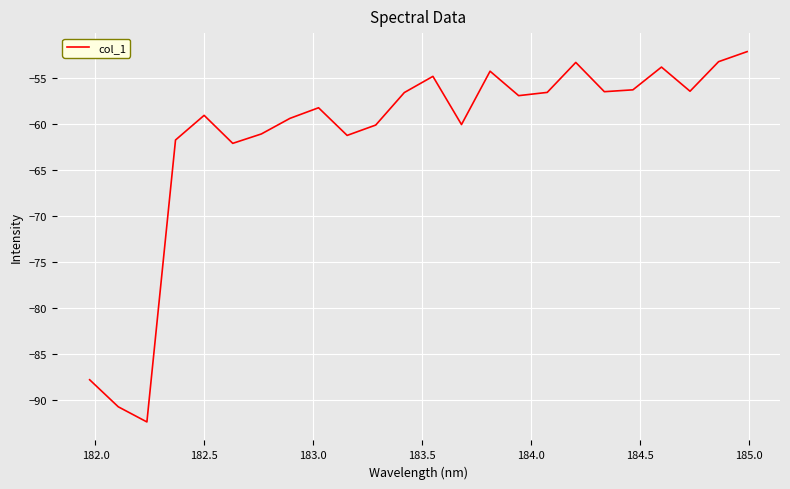

What is the greatest value displayed?

-52.1